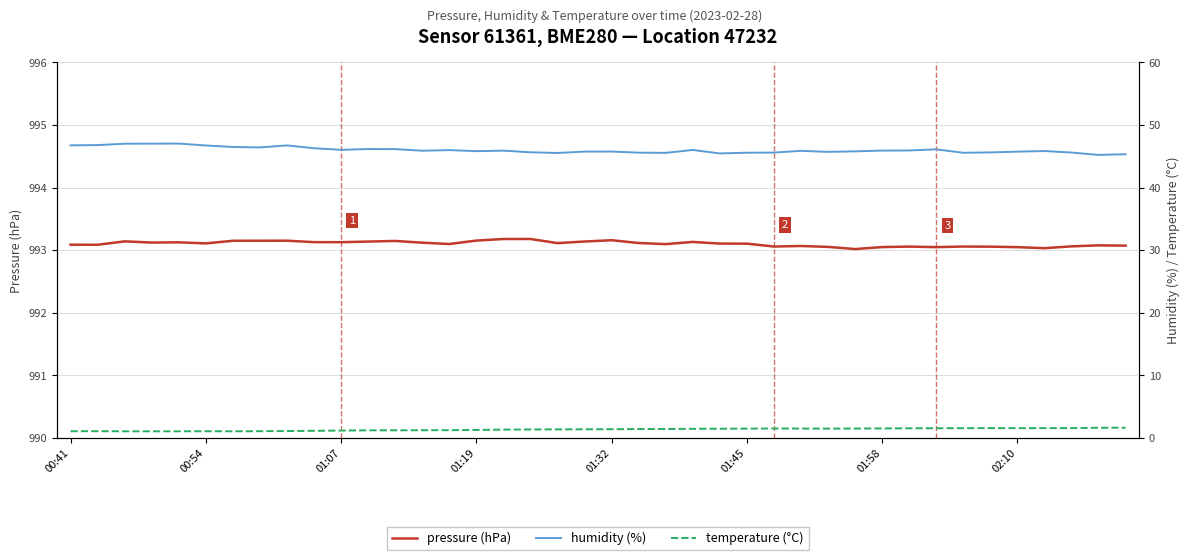

How many lines are shown in the chart?

3